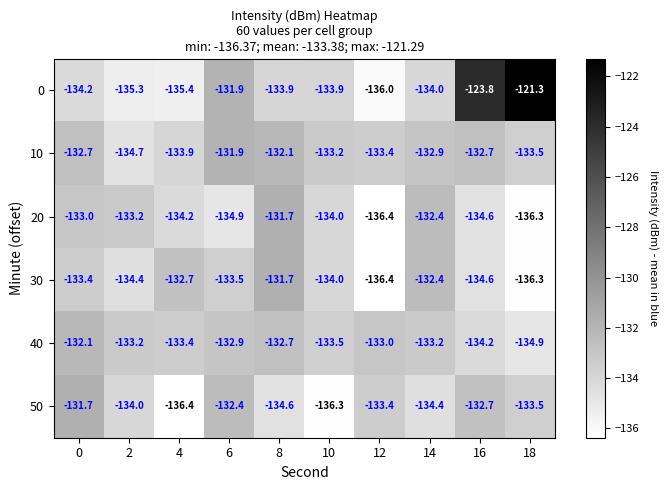

What is the minimum value shown in the chart?

-136.4